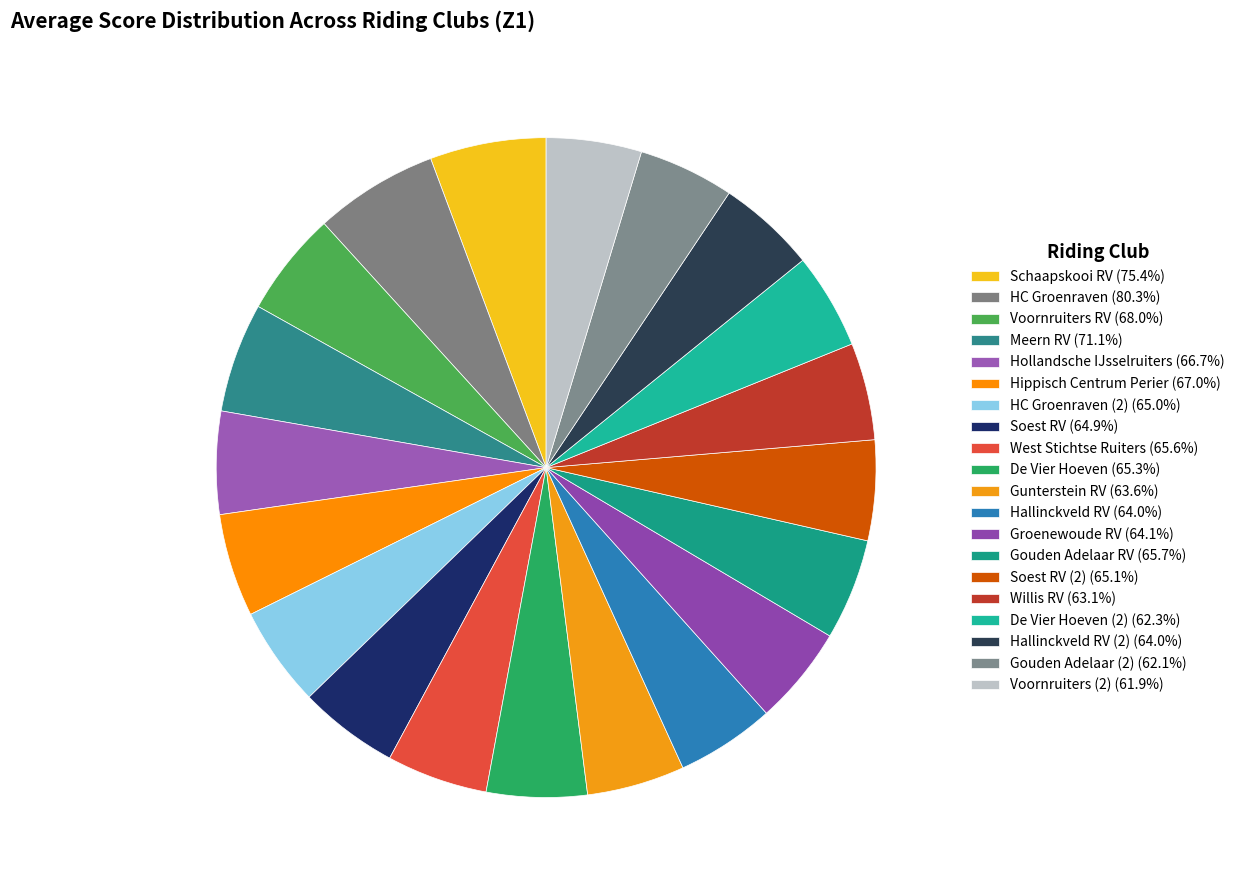

How many segments does this pie chart have?

20